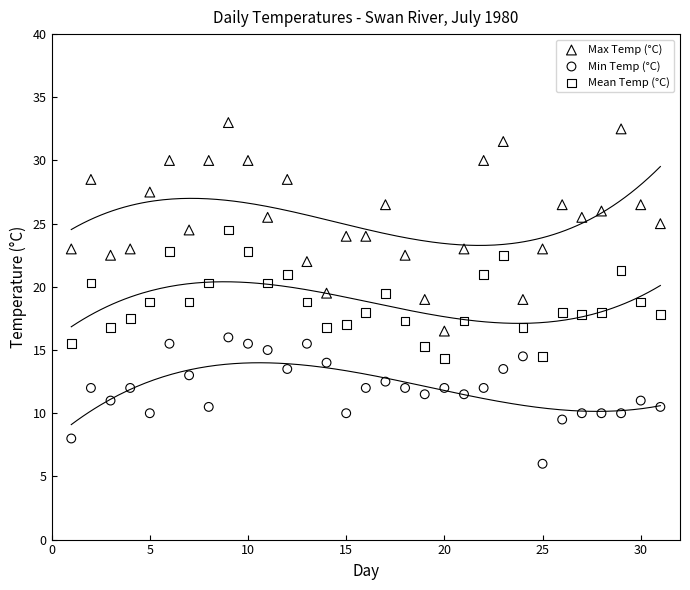

Which series has the widest spread of Y values?

Max Temp (°C)